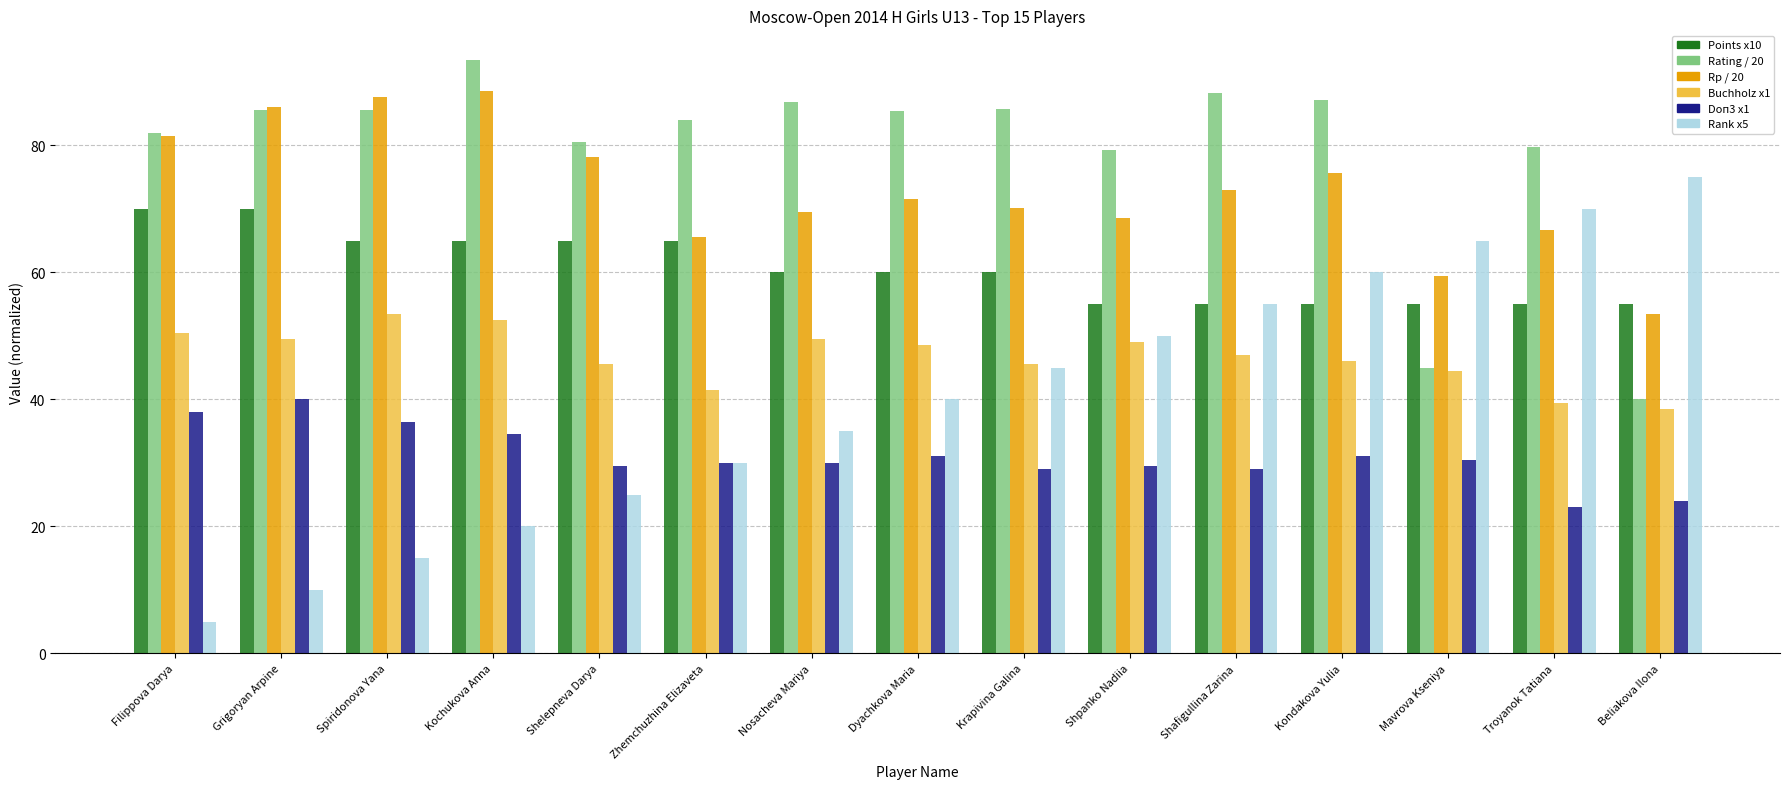

What value does the Buchholz x1 series have at Dyachkova Maria?

48.5